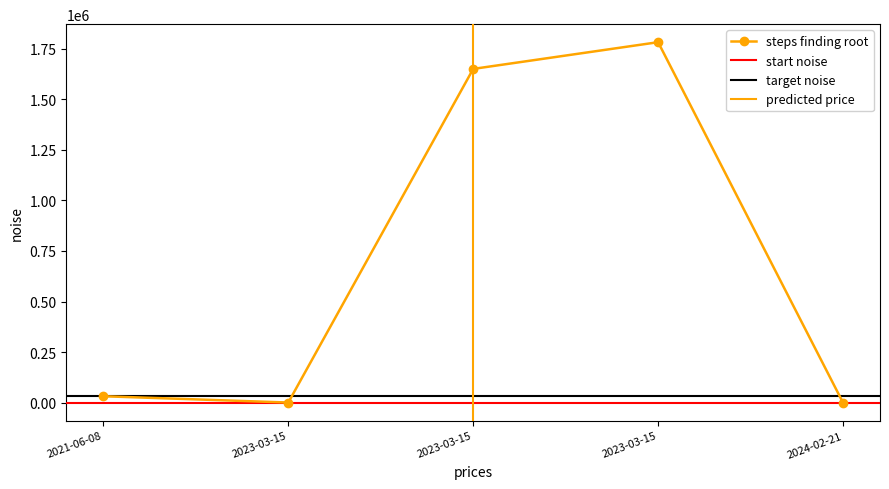

Is this an area chart (filled region under the line)?

No